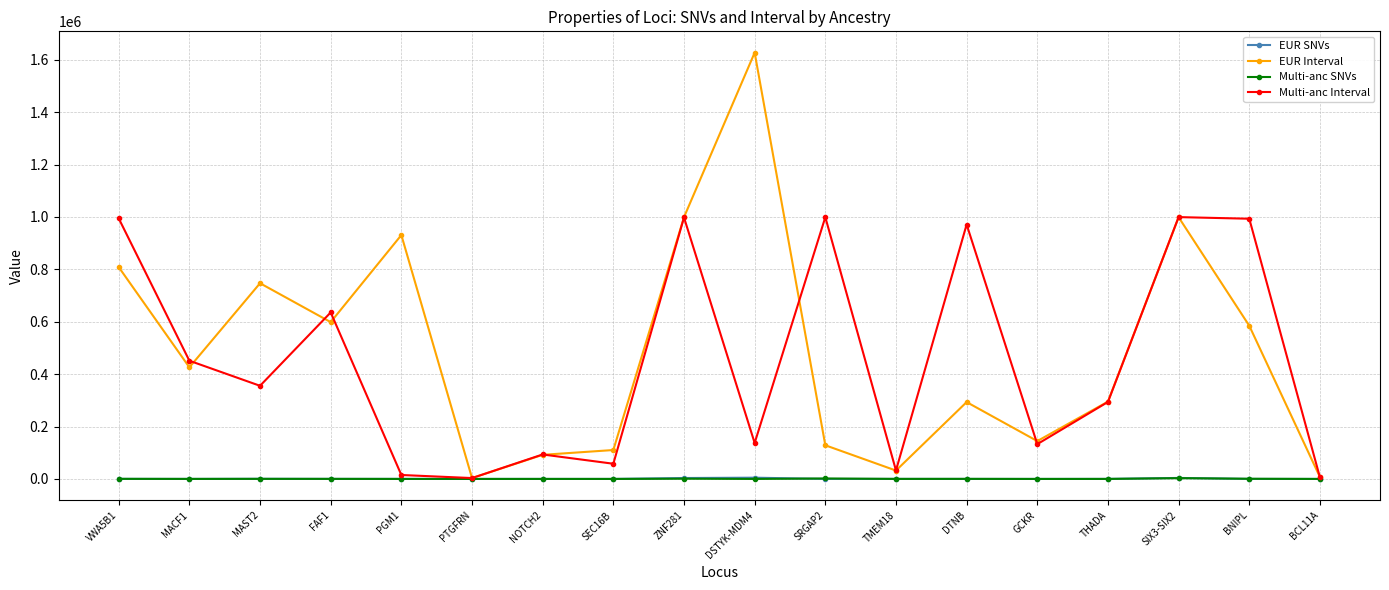

Is the value of EUR Interval at MAST2 greater than the value of Multi-anc SNVs at TMEM18?

Yes